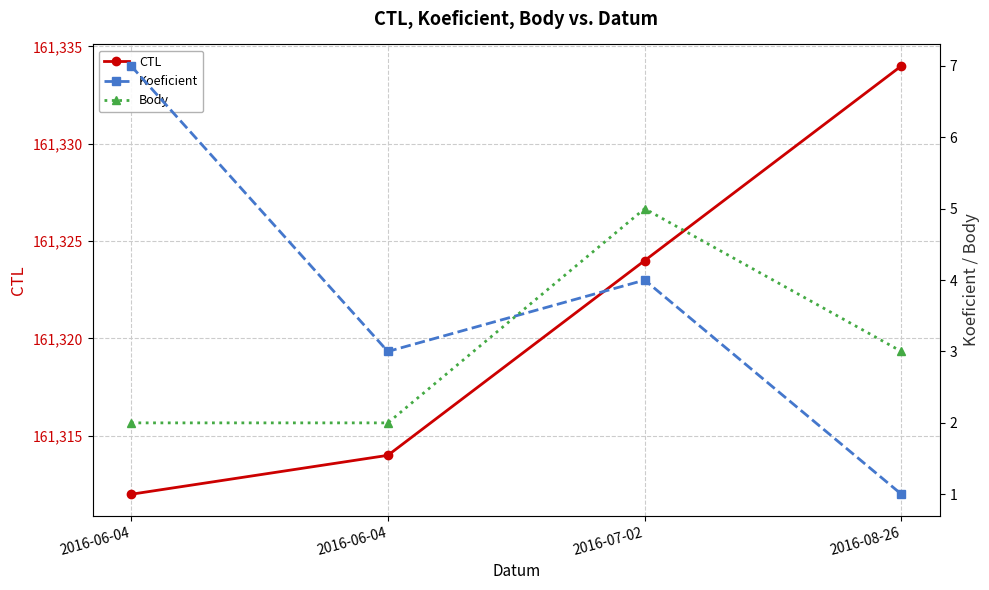

What is the sum of the Koeficient values at 2016-06-04 and 2016-08-26?

4